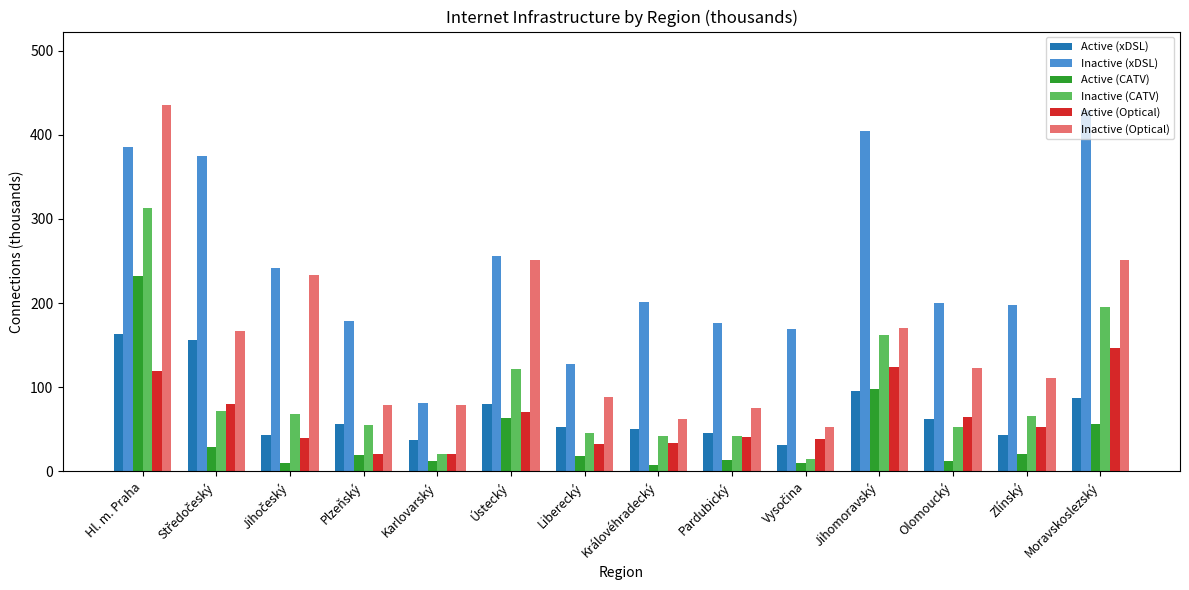

Where does the Active (xDSL) series first go above 56?

Hl. m. Praha